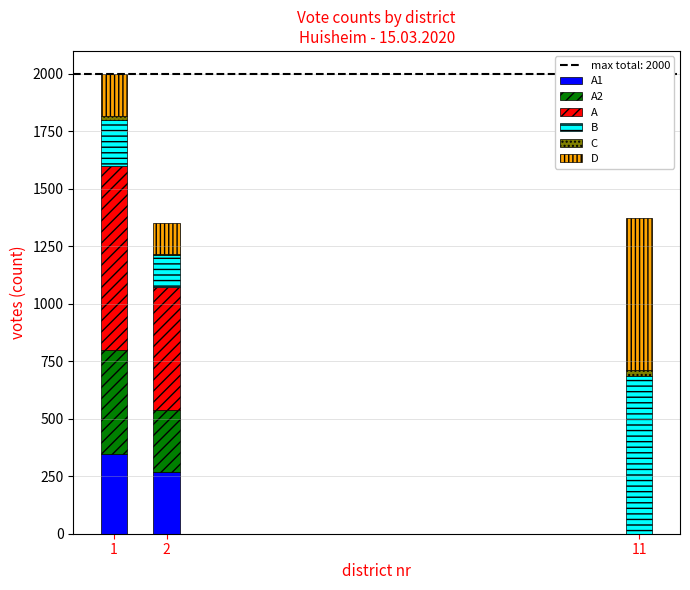

Are the bars horizontal?

No